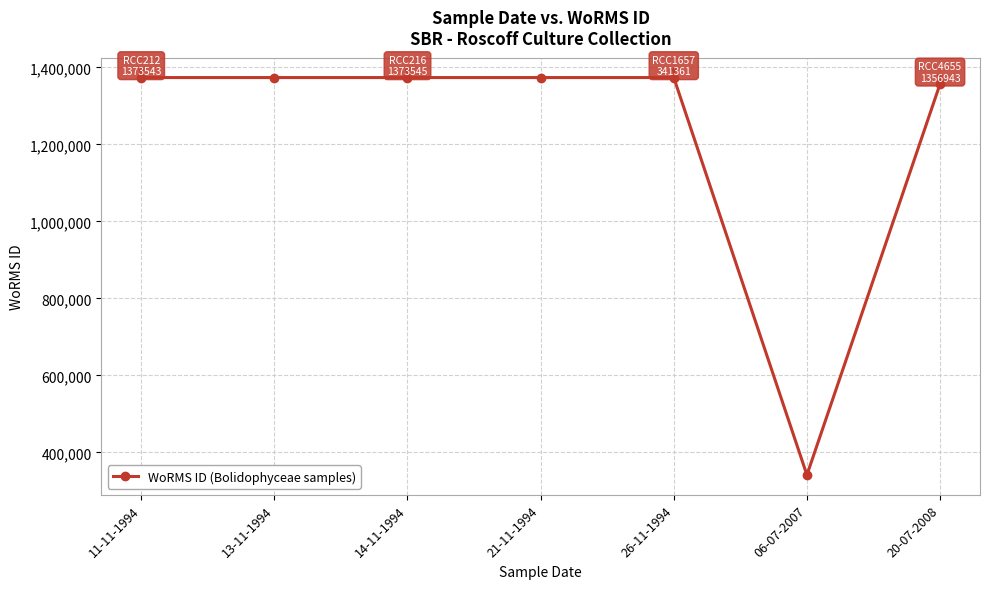

Which category has the lowest value across all series?

06-07-2007